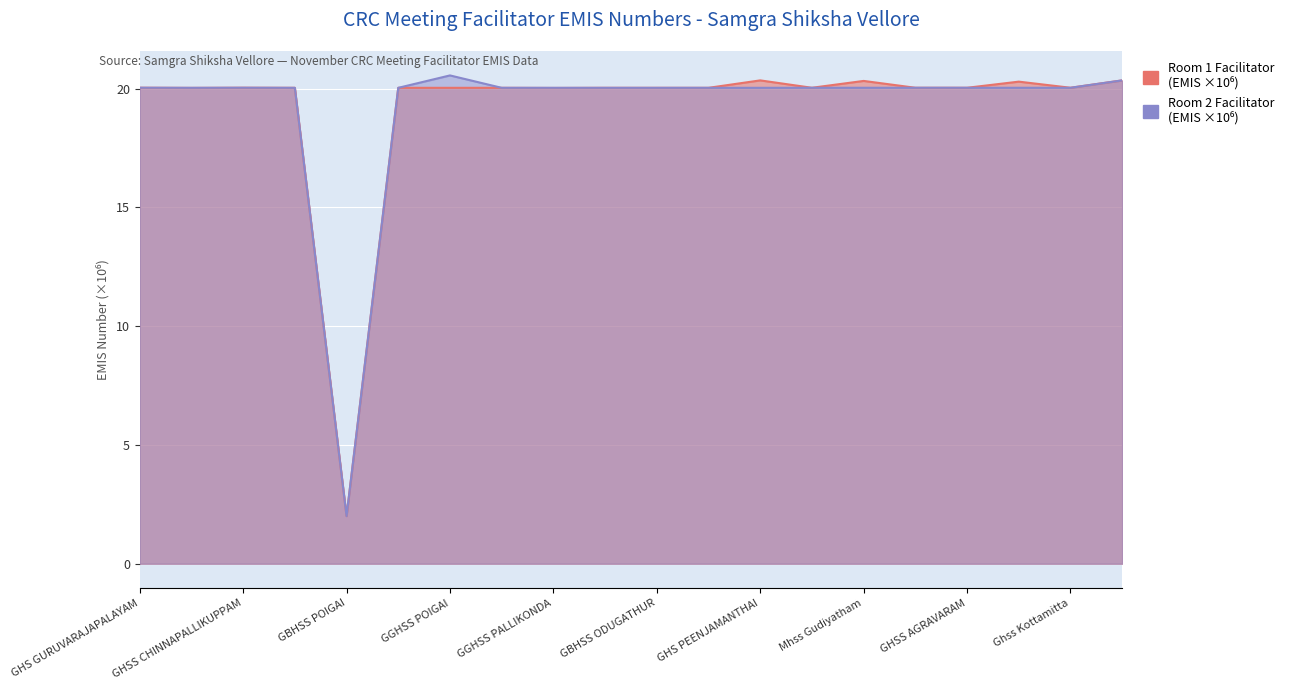

What is the difference between the Room 2 Facilitator values at GBHSS ODUGATHUR and GGHSS POIGAI?

0.5